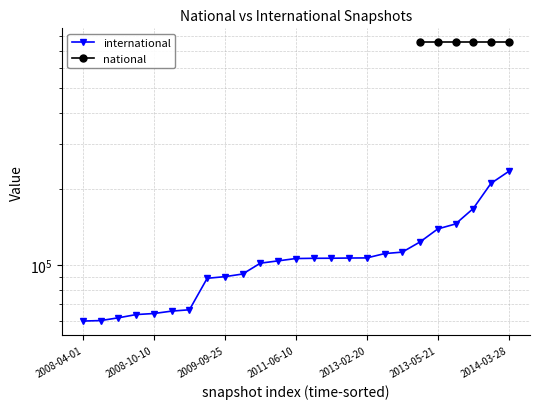

What is the smallest value displayed?

60125